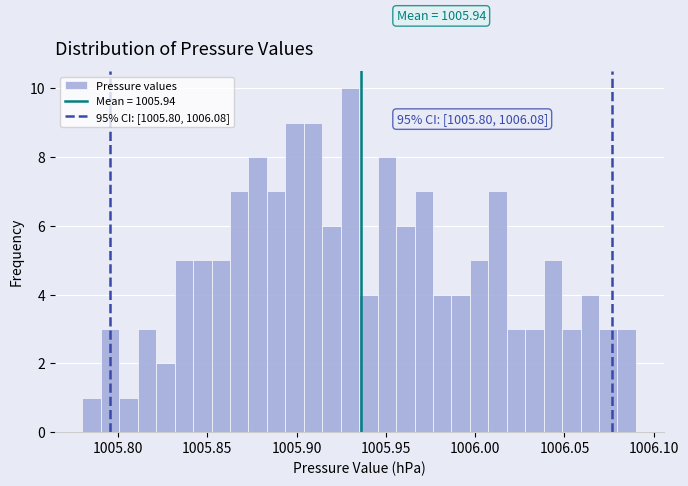

Read against the x-axis, roughly where is the centre of the tallest bar?

1005.930